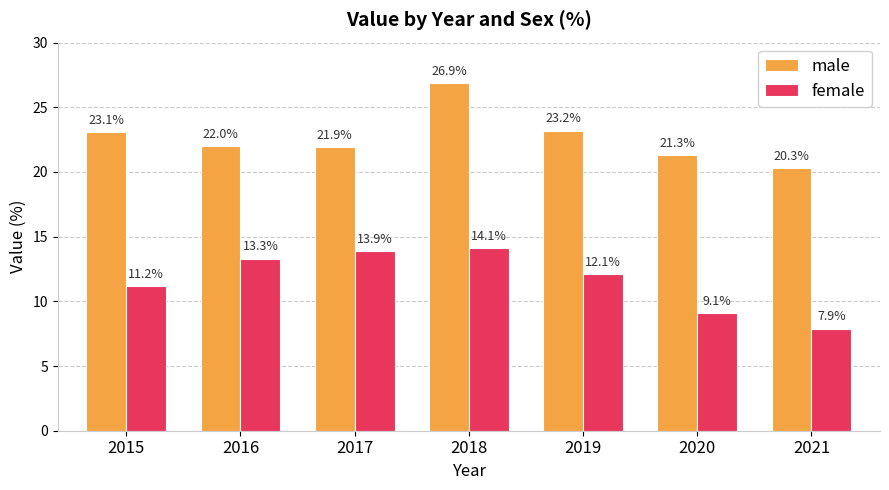

Rank the categories by female value from lowest to highest.

2021, 2020, 2015, 2019, 2016, 2017, 2018